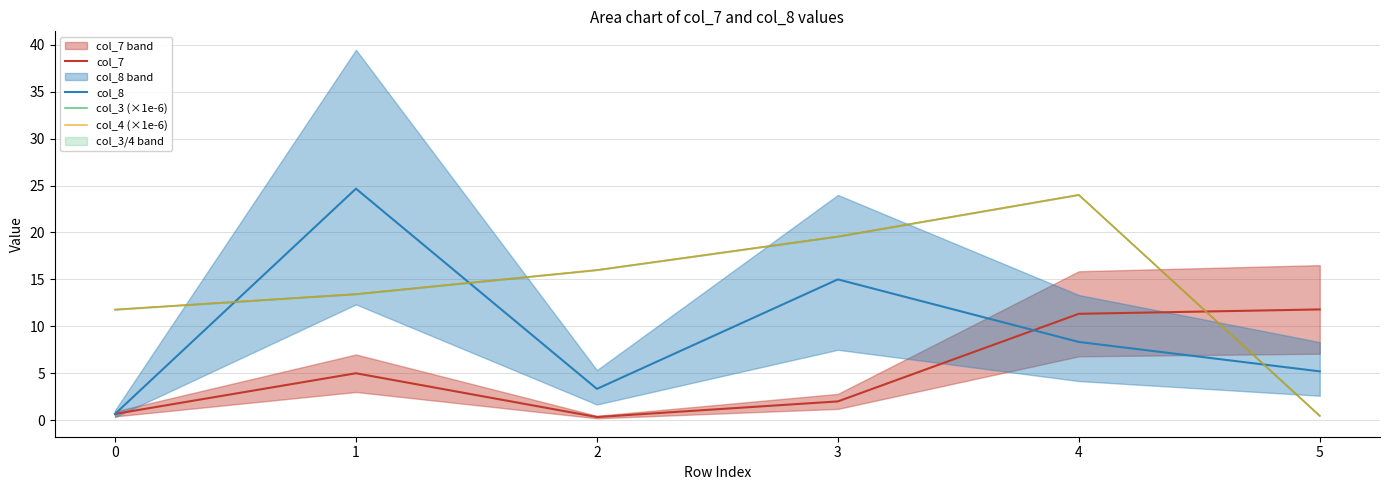

At which category is the sum across all series the highest?

4